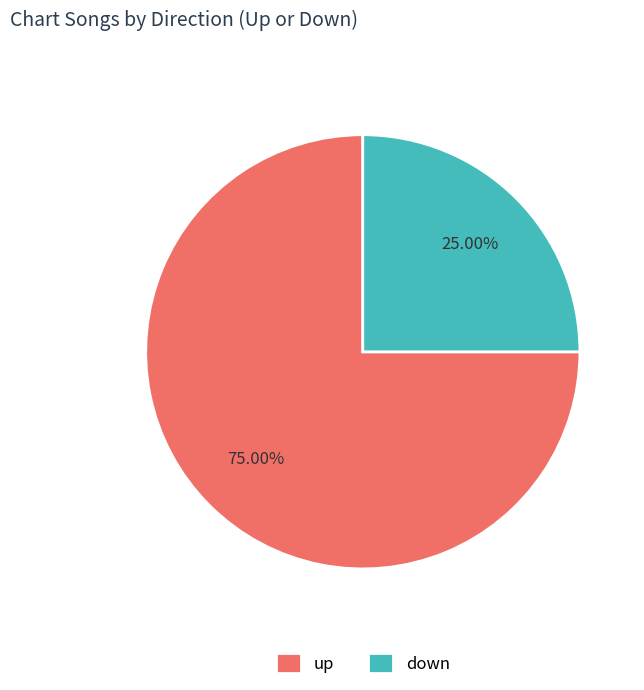

To the nearest percent, what portion does down represent?

25%